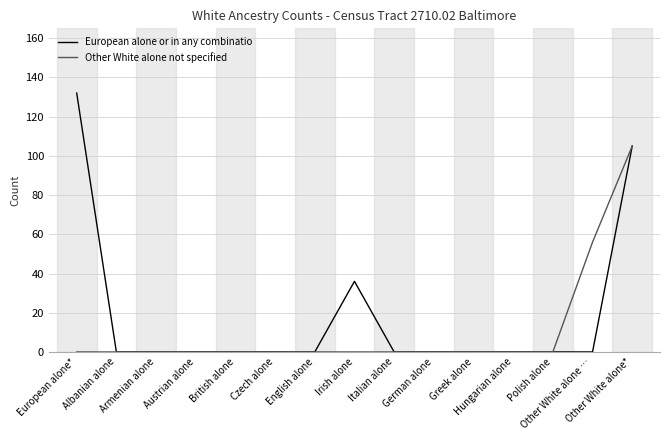

Rank the series by their maximum value, from highest to lowest.

European alone or in any combinatio, Other White alone not specified